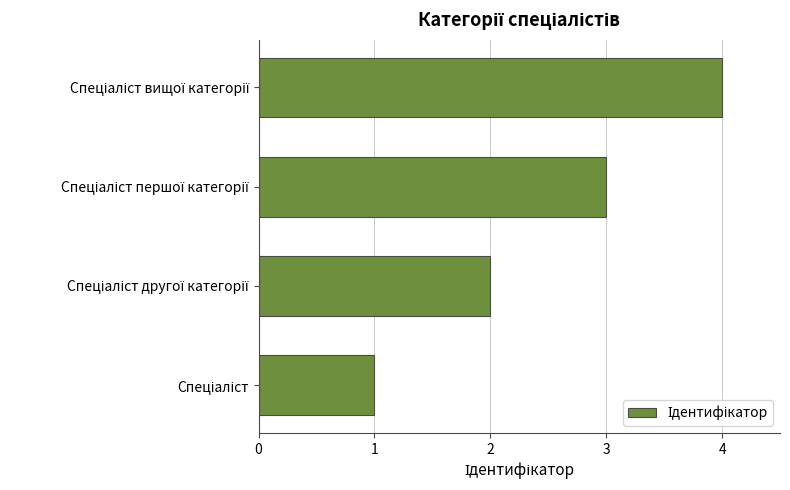

What is the maximum value shown in the chart?

4